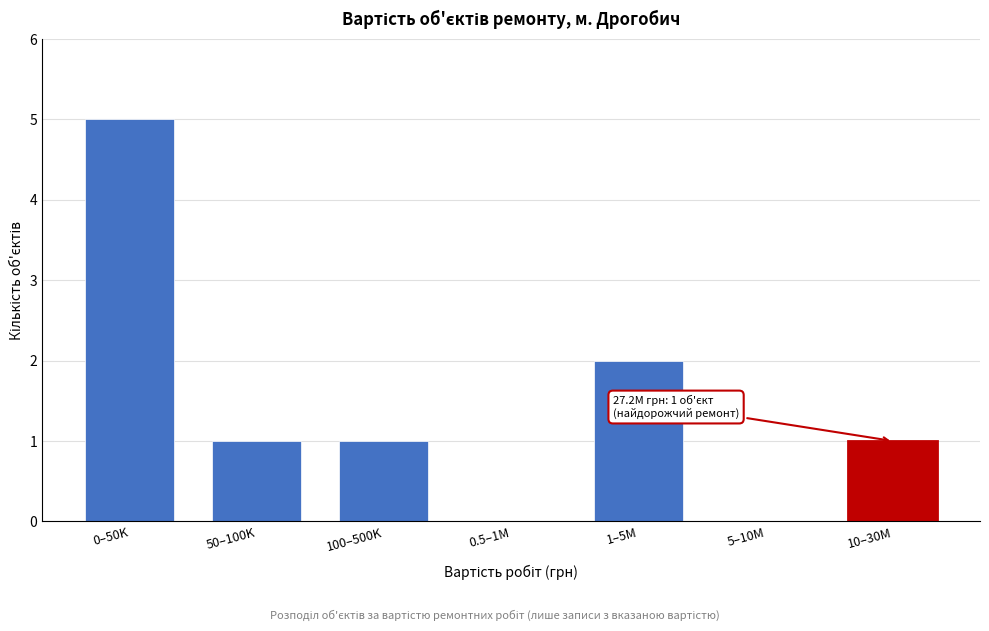

Reading left to right, what are all the values shown in this chart?

0–50K=5	50–100K=1	100–500K=1	0.5–1M=0	1–5M=2	5–10M=0	10–30M=1